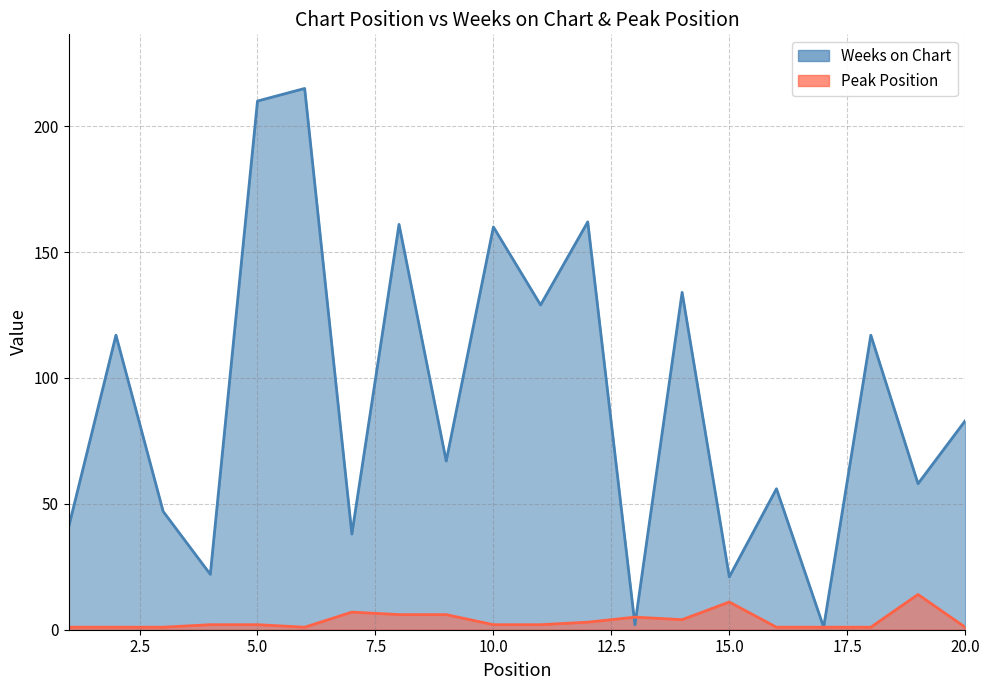

Which label corresponds to the smallest value in the chart?

17